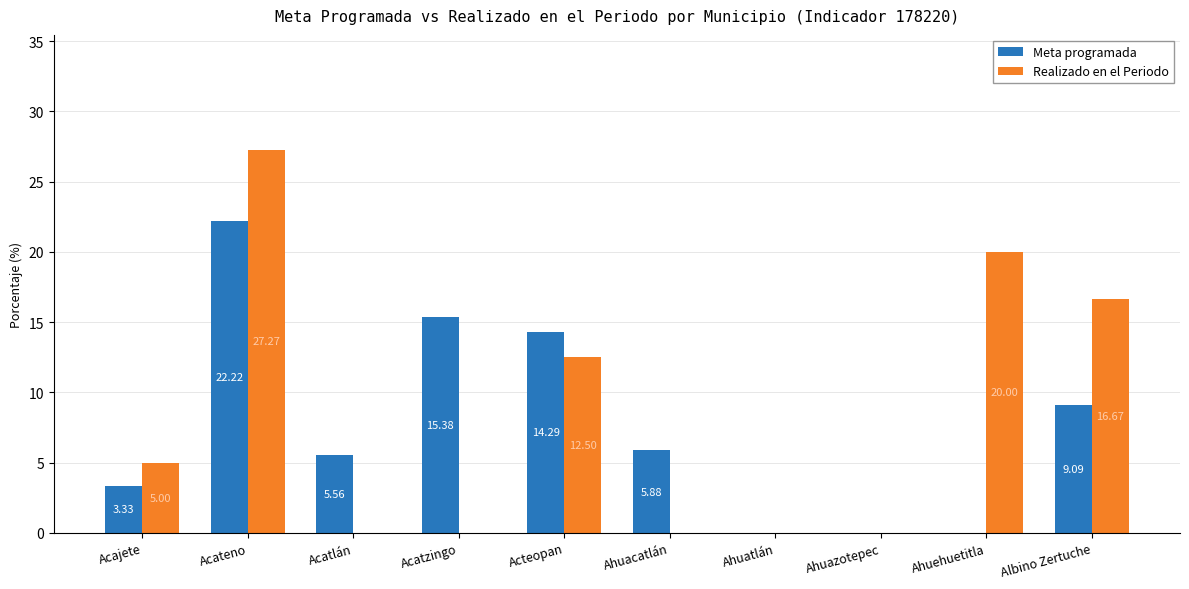

Are the bars grouped side by side (vs. stacked)?

Yes